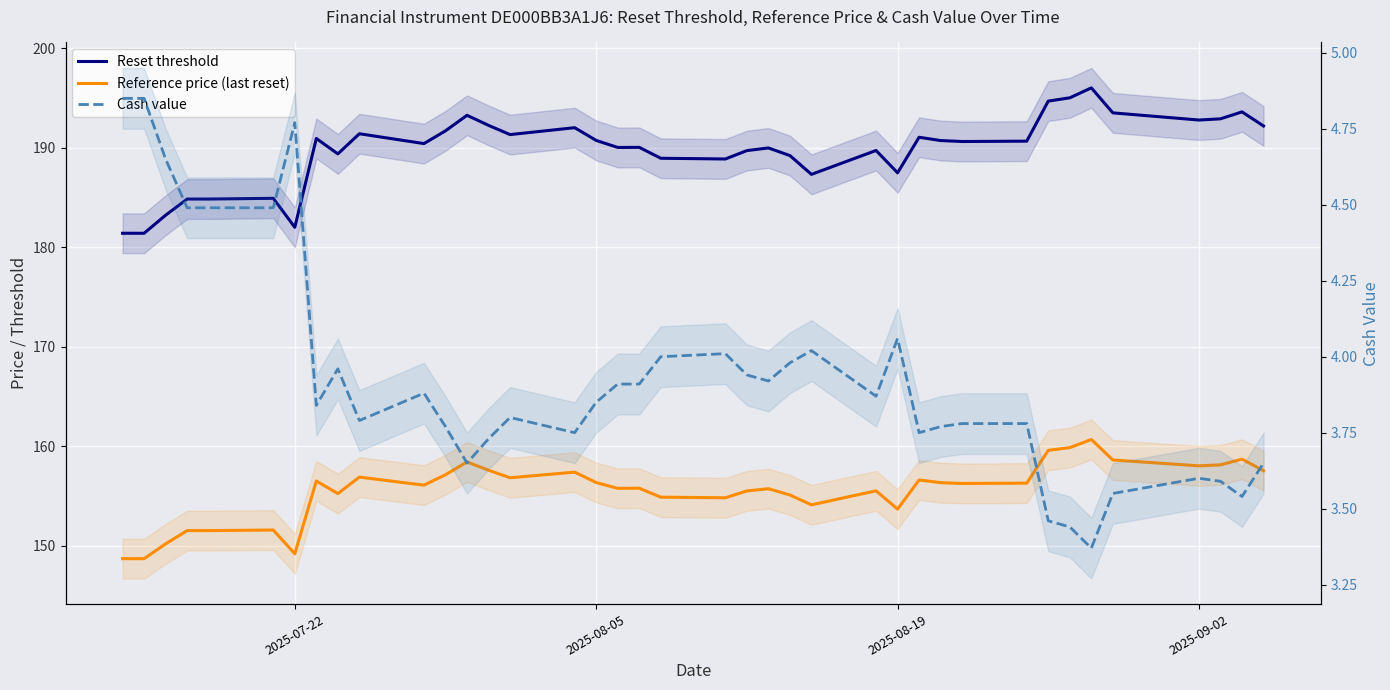

True or false: Reset threshold has a value of 287.0 at 32.

False